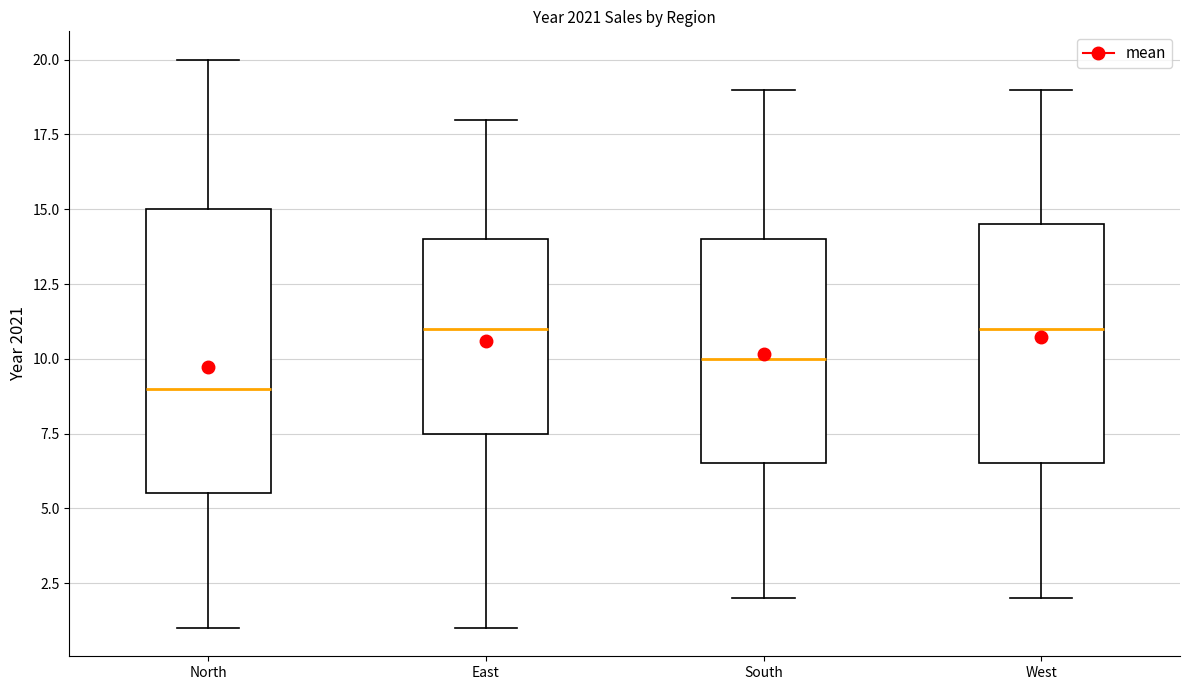

Reading left to right, transcribe this box plot: for each box, give where its median line is, the range the box spans, and where its two whiskers end, as read against the y-axis. The values are not printed on the chart, so give them approximately, as read against the axis.

North: median 9.0, box 5.5 to 15.0, whiskers 1.0 to 20.0
East: median 11.0, box 7.5 to 14.0, whiskers 1.0 to 18.0
South: median 10.0, box 6.5 to 14.0, whiskers 2.0 to 19.0
West: median 11.0, box 6.5 to 14.5, whiskers 2.0 to 19.0